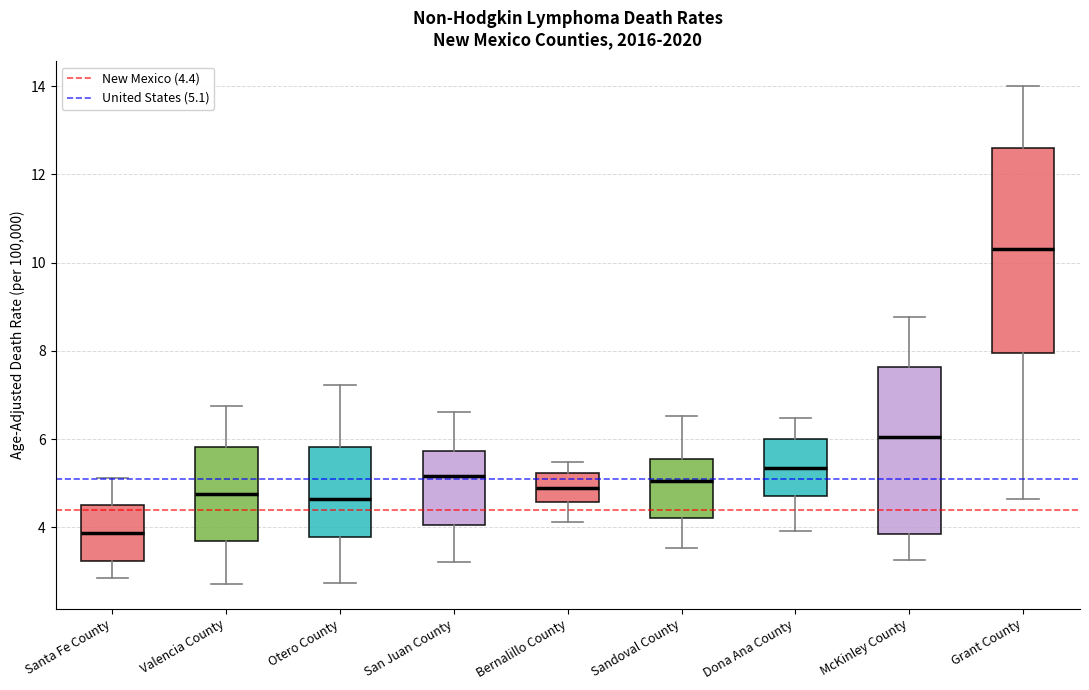

Where is the lower edge of the box for San Juan County on the y-axis? The values are not printed on the chart, so give them approximately, as read against the axis.

4.0